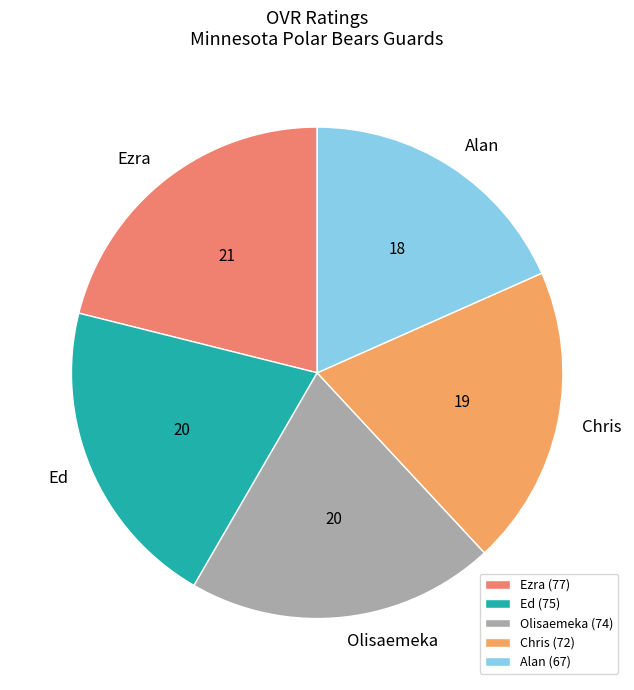

Approximately how many times larger is the value at Olisaemeka compared to Ed?

1.0